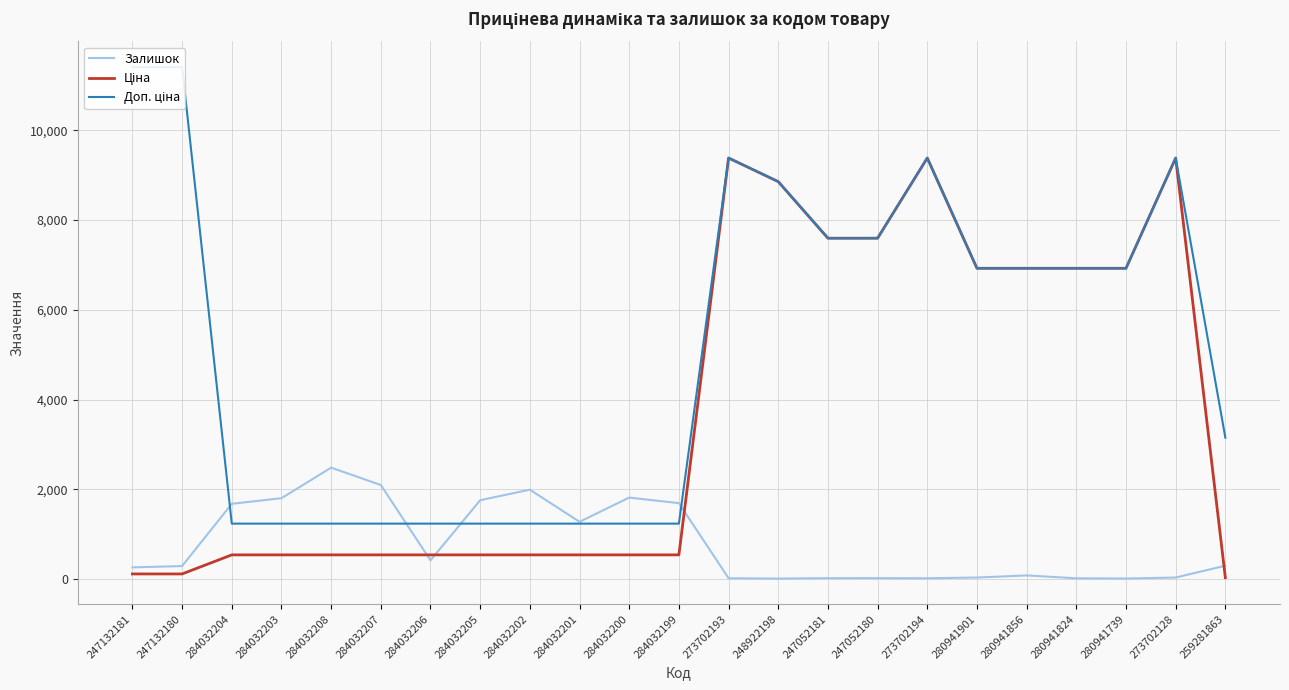

How many values in the Ціна series exceed 539?

10